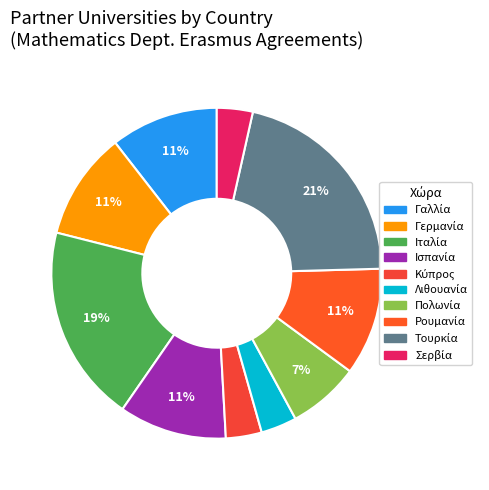

How many segments does this pie chart have?

10